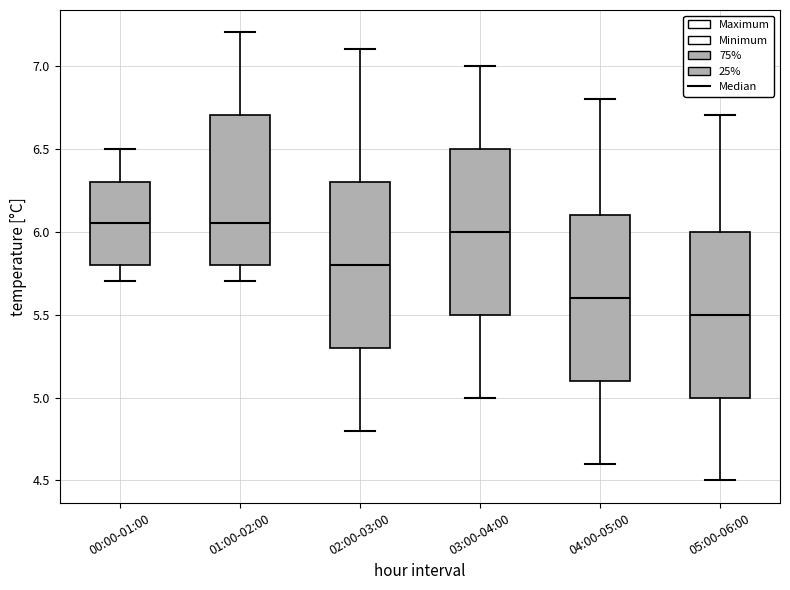

Reading left to right, transcribe this box plot: for each box, give where its median line is, the range the box spans, and where its two whiskers end, as read against the y-axis. The values are not printed on the chart, so give them approximately, as read against the axis.

00:00-01:00: median 6.05, box 5.80 to 6.30, whiskers 5.70 to 6.50
01:00-02:00: median 6.05, box 5.80 to 6.70, whiskers 5.70 to 7.20
02:00-03:00: median 5.80, box 5.30 to 6.30, whiskers 4.80 to 7.10
03:00-04:00: median 6.00, box 5.50 to 6.50, whiskers 5.00 to 7.00
04:00-05:00: median 5.60, box 5.10 to 6.10, whiskers 4.60 to 6.80
05:00-06:00: median 5.50, box 5.00 to 6.00, whiskers 4.50 to 6.70